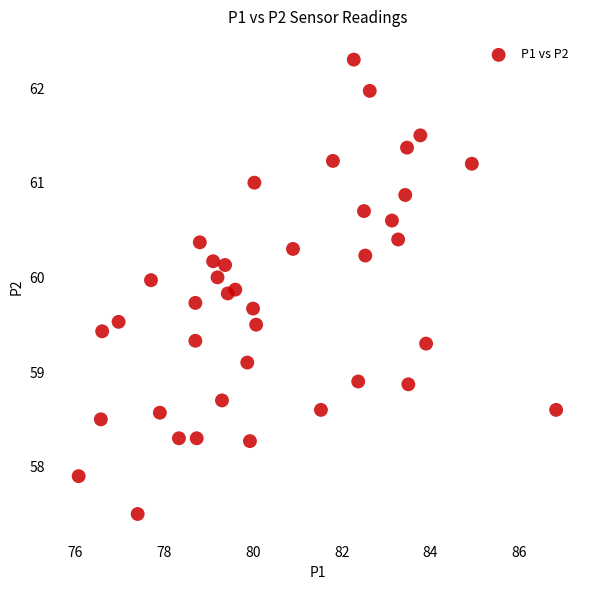

What is the range of X values (max minus min)?

10.8